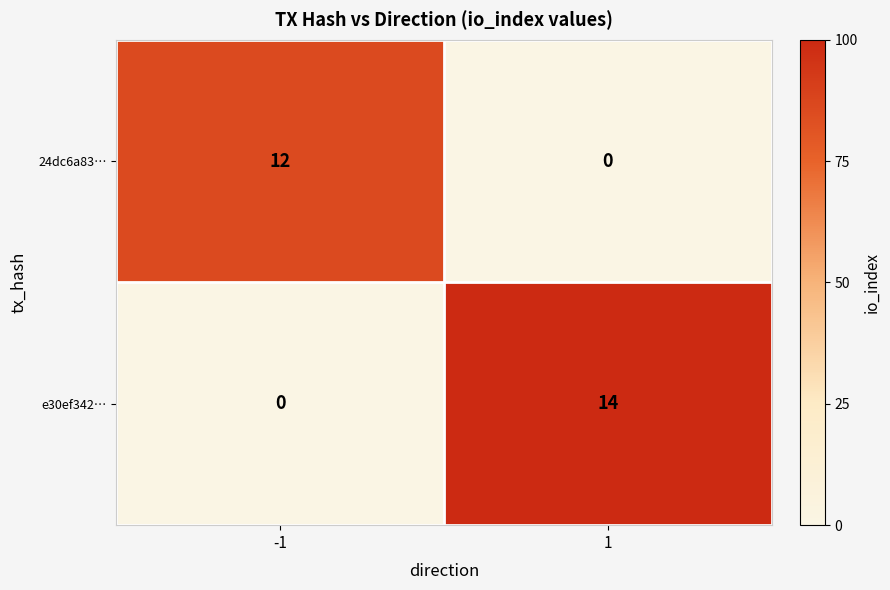

What is the total value across all series at 1?

14